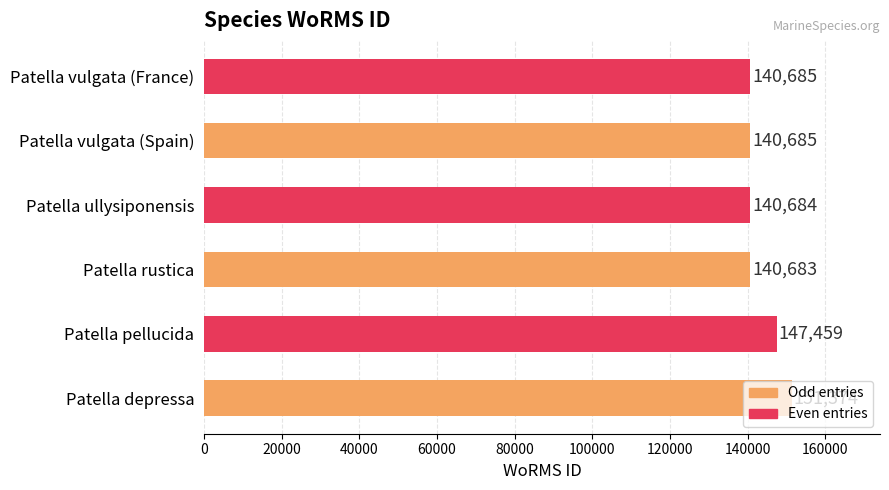

What is the minimum value shown in the chart?

140683